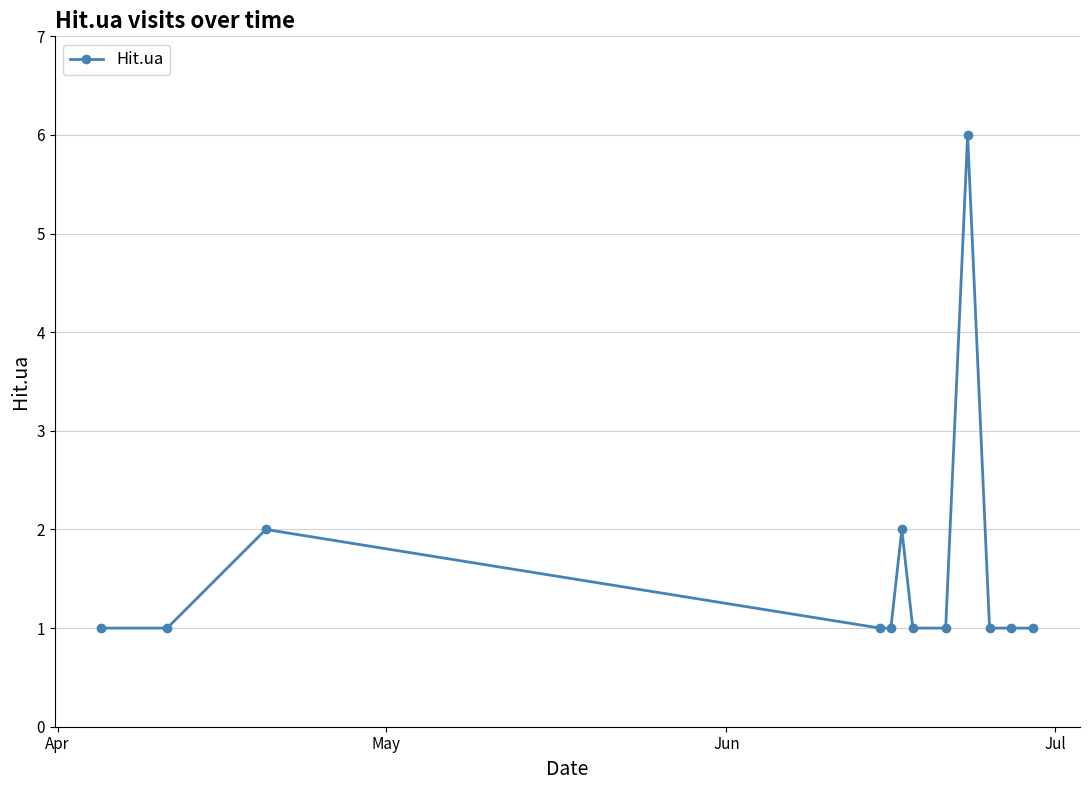

How many series are shown in this chart?

1